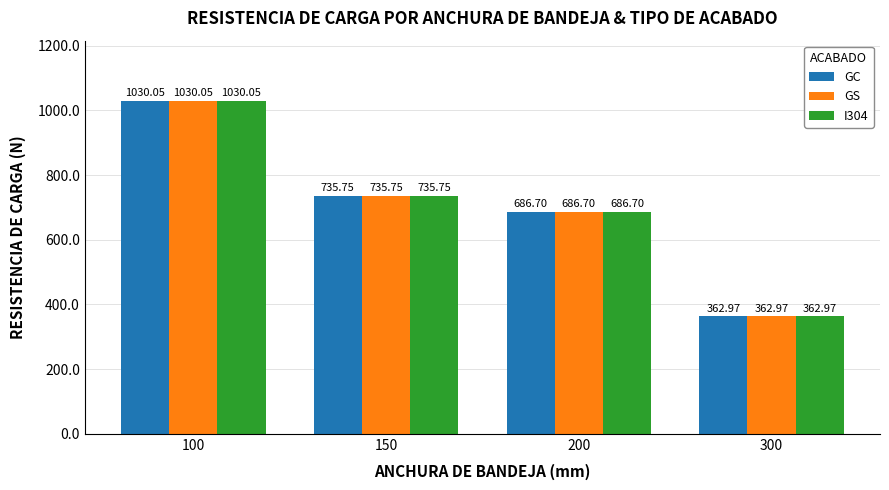

Is the value of GS at 150 greater than the value of I304 at 100?

No